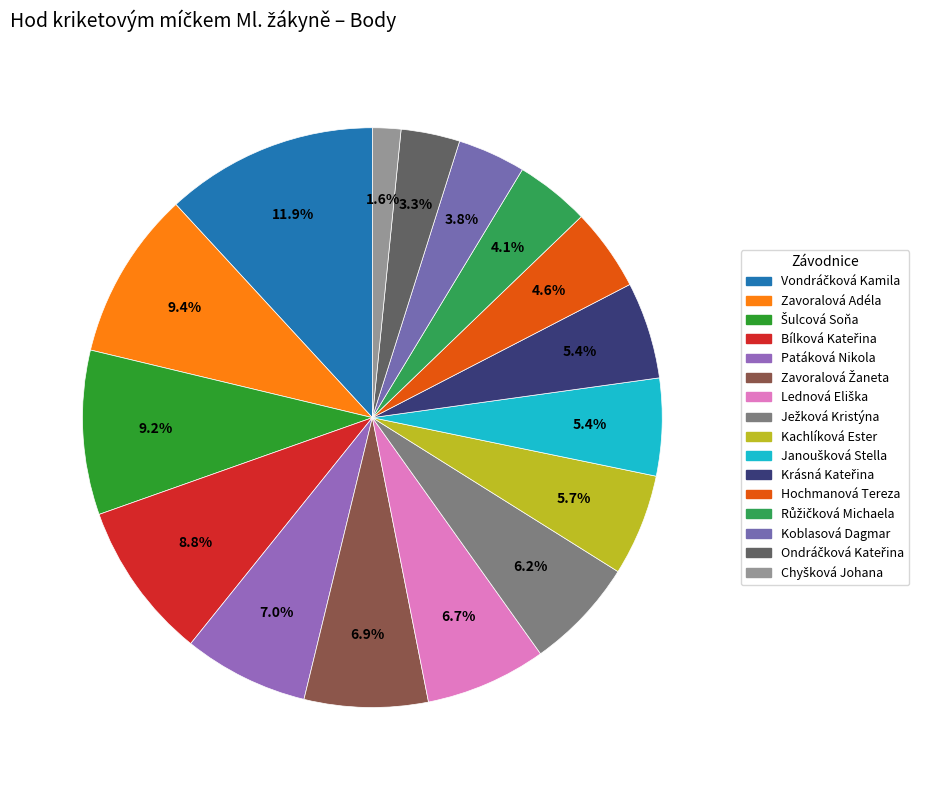

To the nearest percent, what is the difference between the largest and smallest slice percentages?

10%